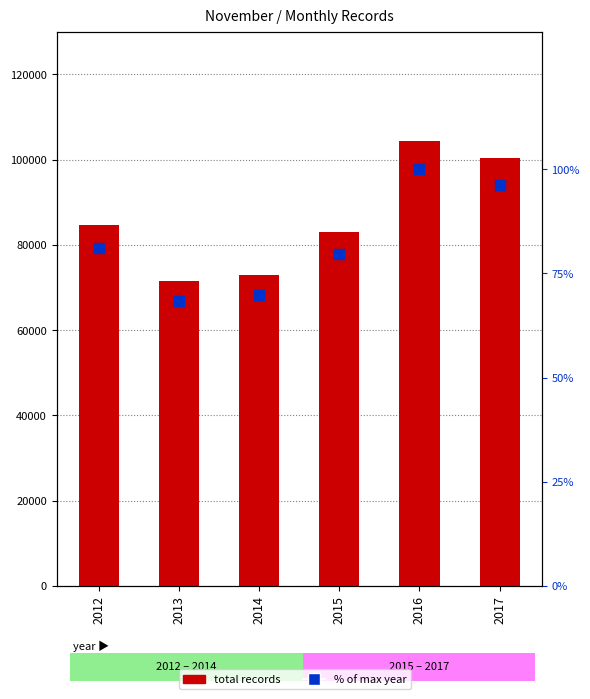

At which category is the sum across all series the highest?

2016